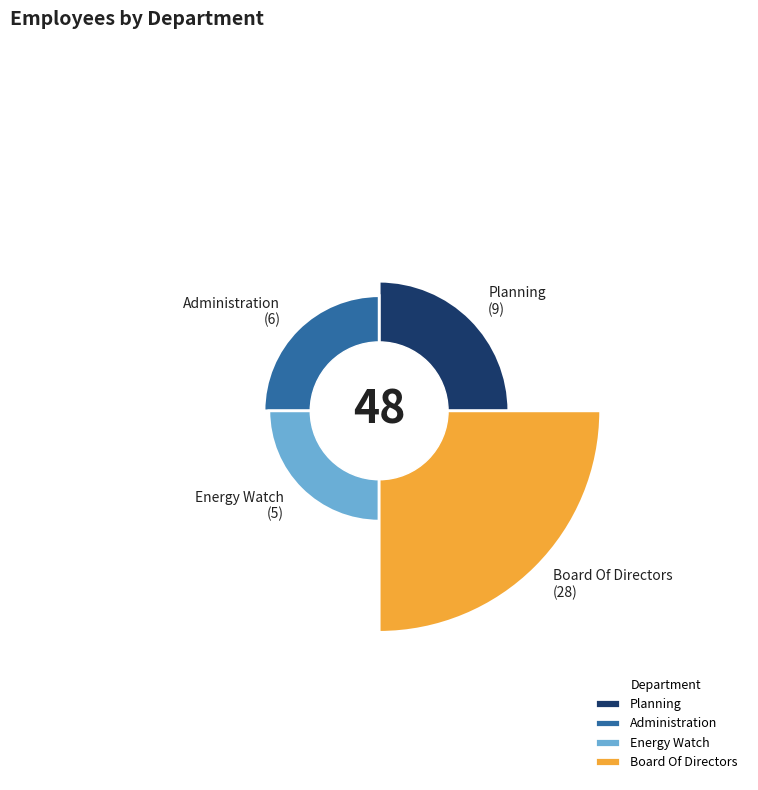

What is the ratio of the value at Energy Watch to the value at Board Of Directors?

0.2